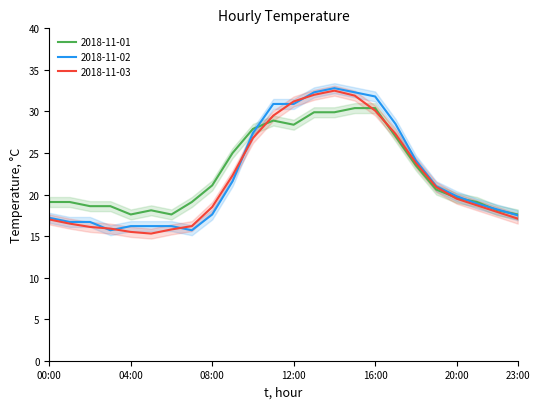

Where do 2018-11-02 and 2018-11-01 first cross each other?

10:00 and 11:00